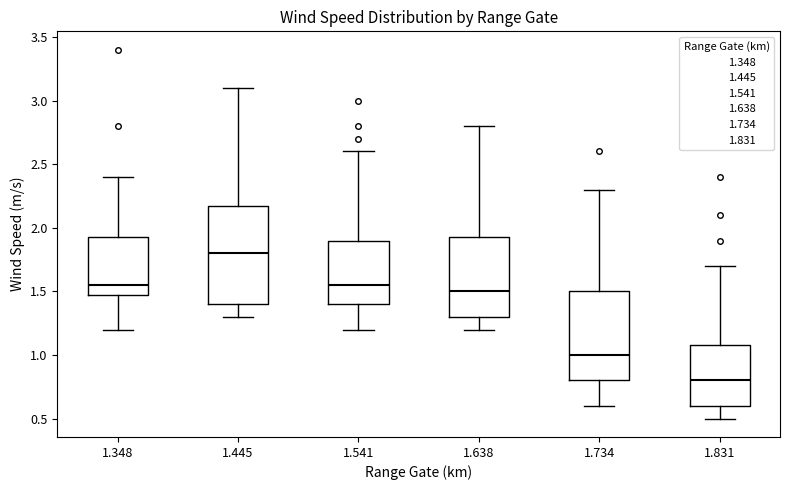

Reading left to right, read every box against the y-axis: the position of its median line, the range the box covers, and the ends of its whiskers. The values are not printed on the chart, so give them approximately, as read against the axis.

1.348: median 1.55, box 1.50 to 1.95, whiskers 1.20 to 2.40
1.445: median 1.80, box 1.40 to 2.20, whiskers 1.30 to 3.10
1.541: median 1.55, box 1.40 to 1.90, whiskers 1.20 to 2.60
1.638: median 1.50, box 1.30 to 1.95, whiskers 1.20 to 2.80
1.734: median 1.00, box 0.80 to 1.50, whiskers 0.60 to 2.30
1.831: median 0.80, box 0.60 to 1.10, whiskers 0.50 to 1.70